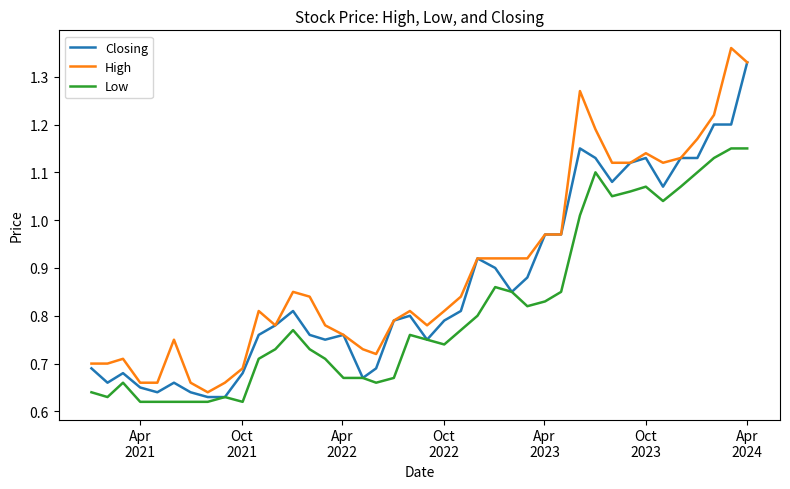

True or false: Low and High intersect in this chart.

False